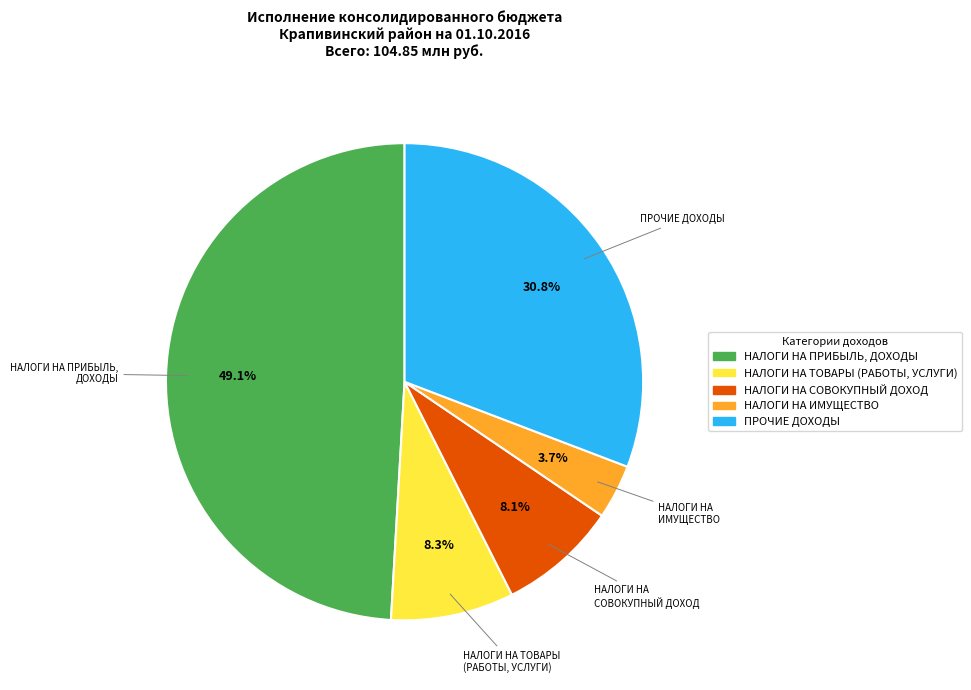

Is there any slice that represents more than half of the pie?

No